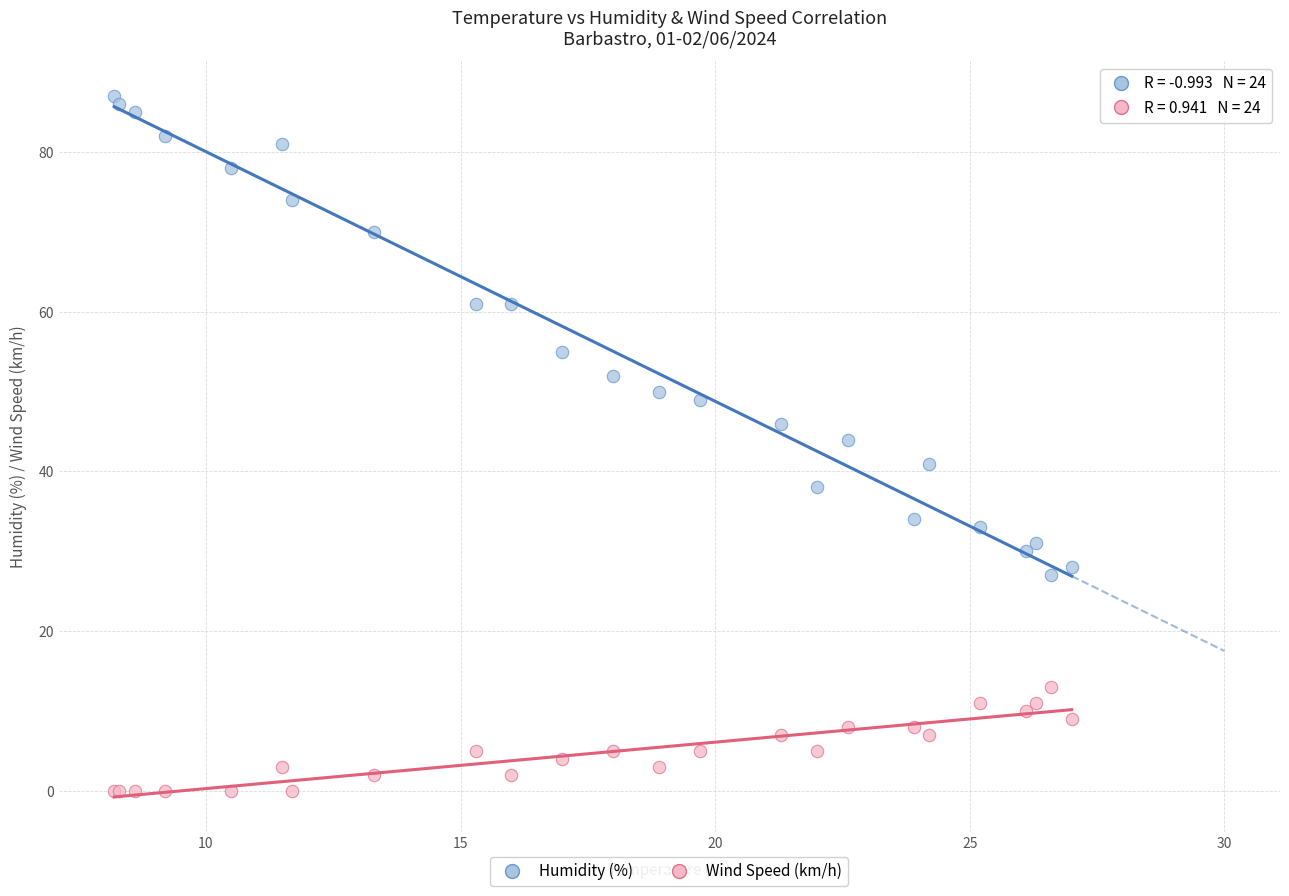

Which series has the widest spread of Y values?

Humidity (%)